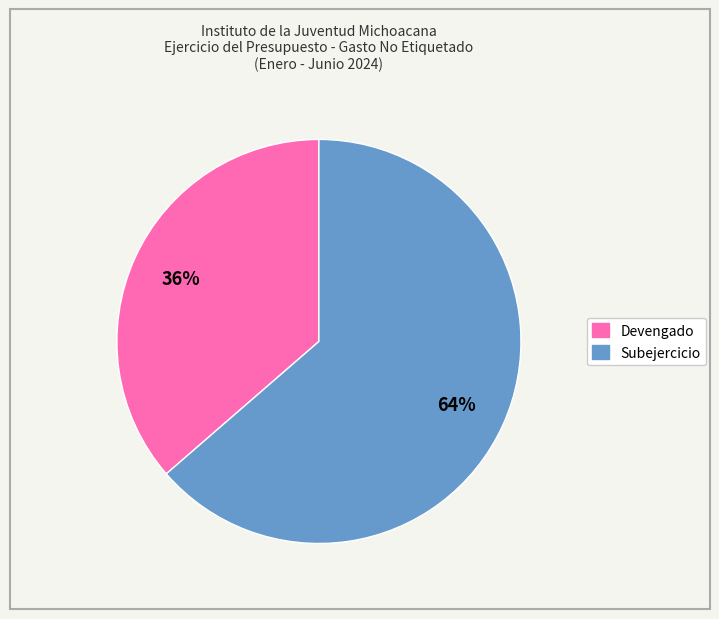

True or false: Devengado accounts for 30% of the total.

False